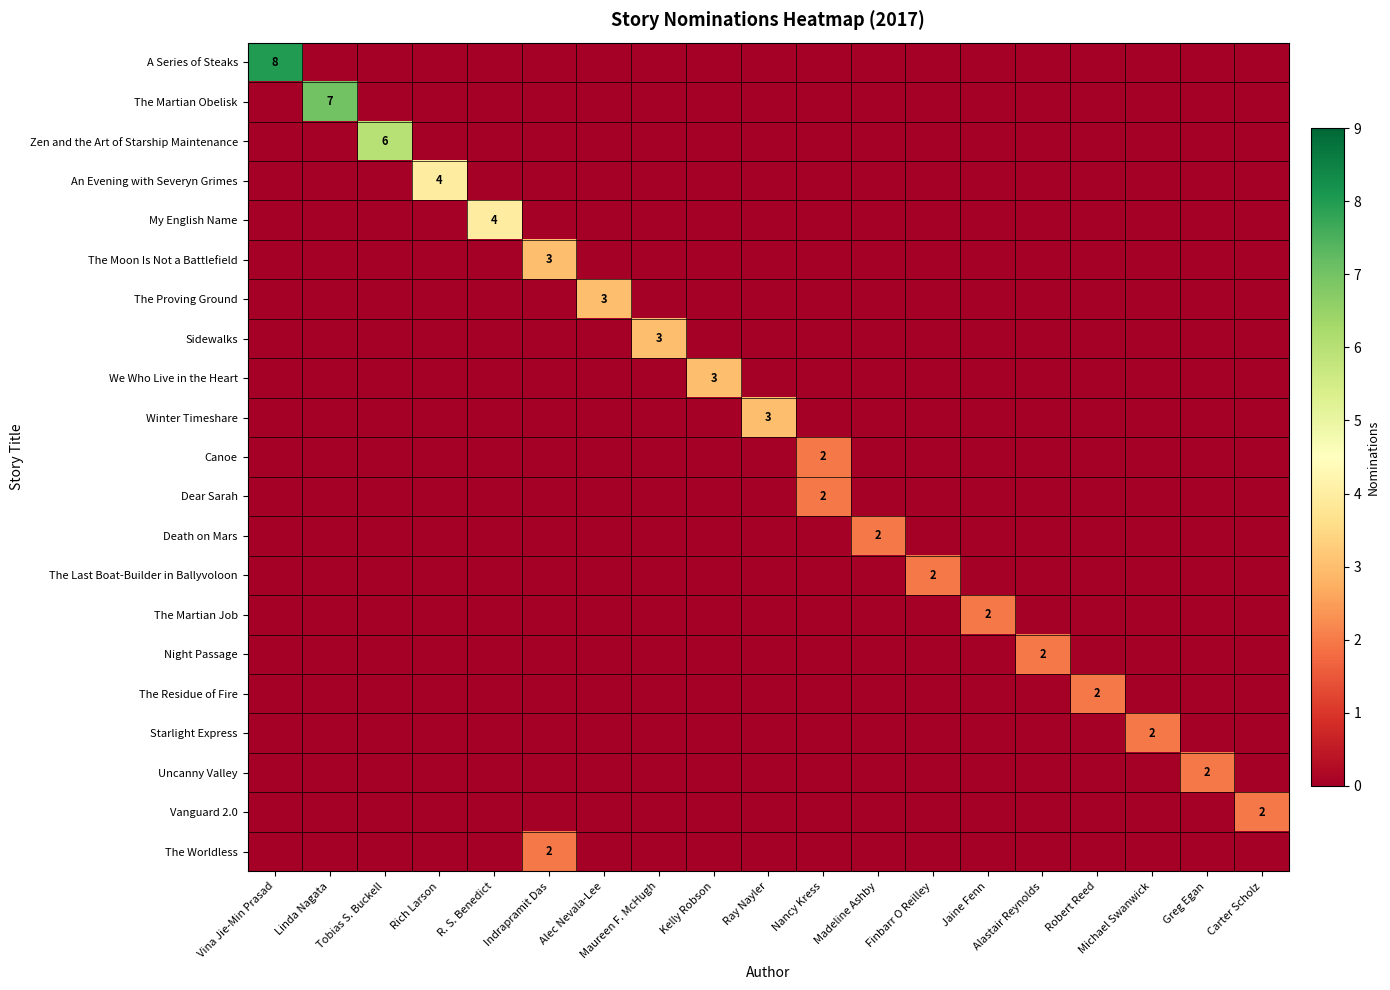

The The Worldless series shows 1 at Indrapramit Das. True or false?

False